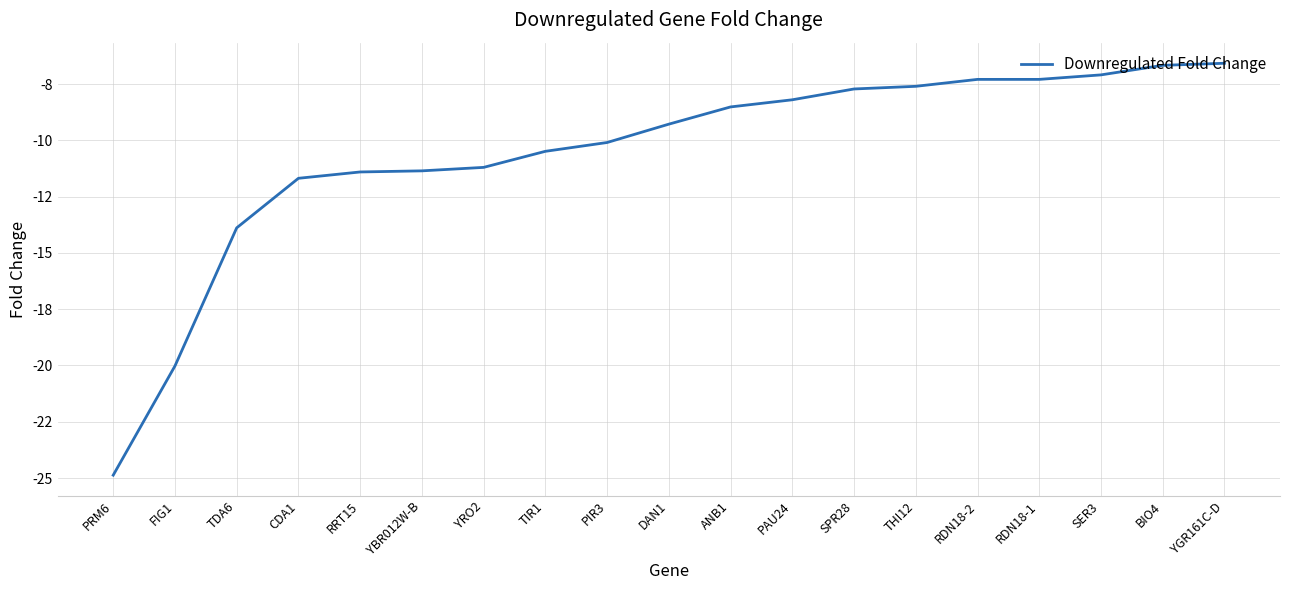

The chart shows a value of -2.7 at THI12. True or false?

False